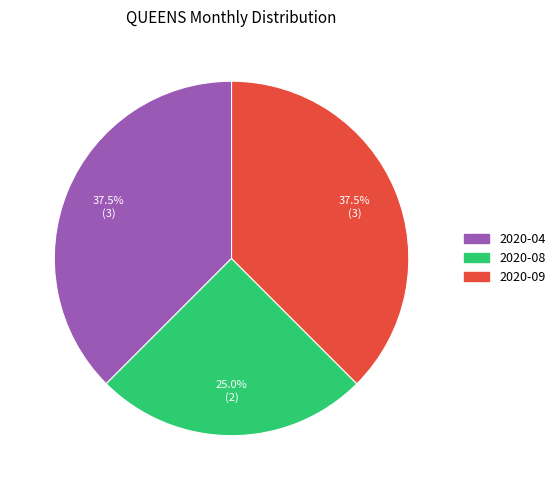

Which has a higher value, 2020-04 or 2020-08?

2020-04